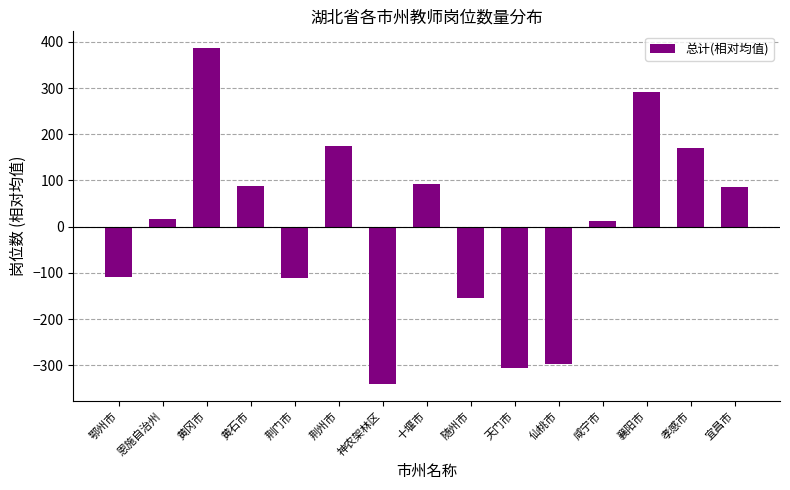

The value at 荆门市 is -44.2. True or false?

False